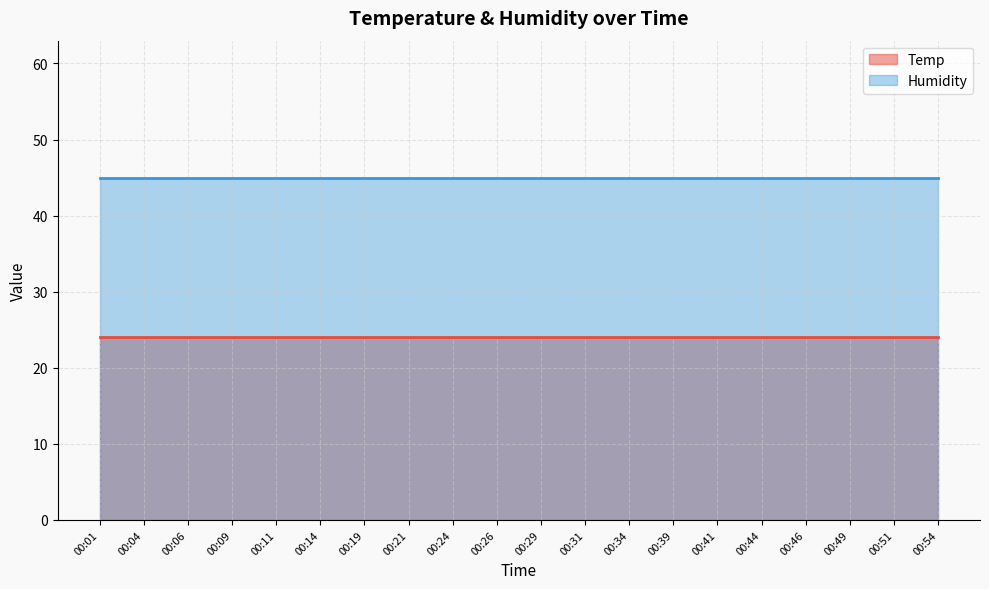

What is the maximum value shown in the chart?

45